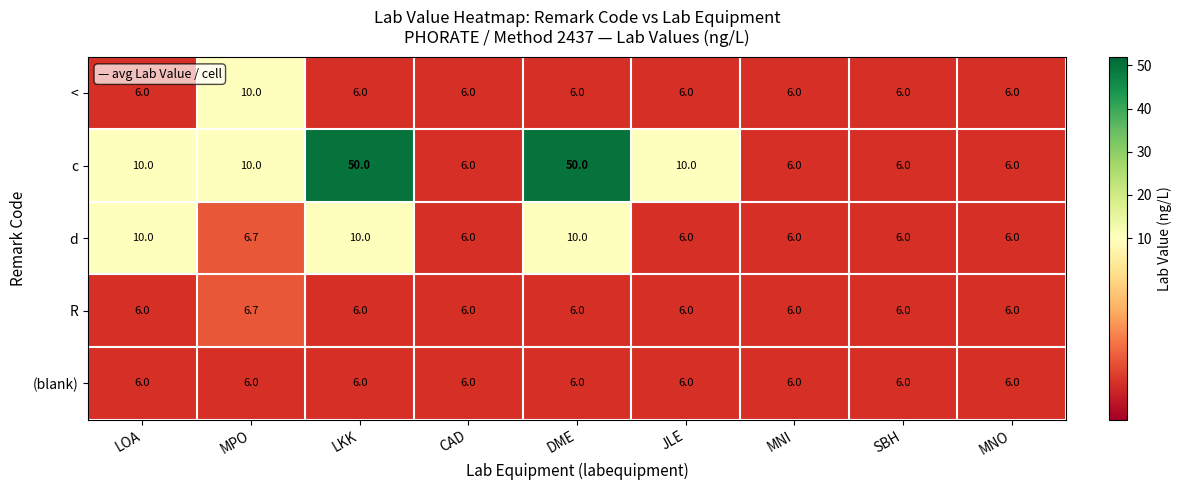

How many series are shown in this chart?

5